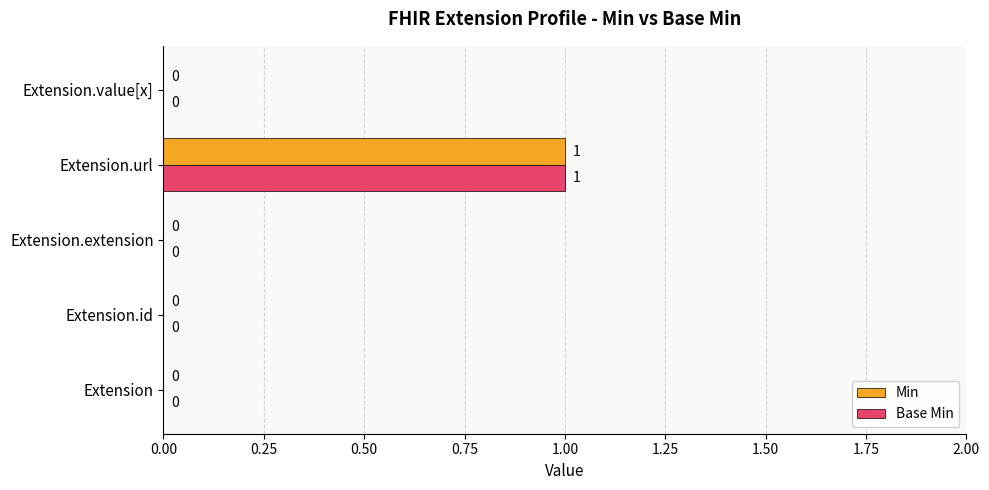

How many Min values are between 0 and 1?

5